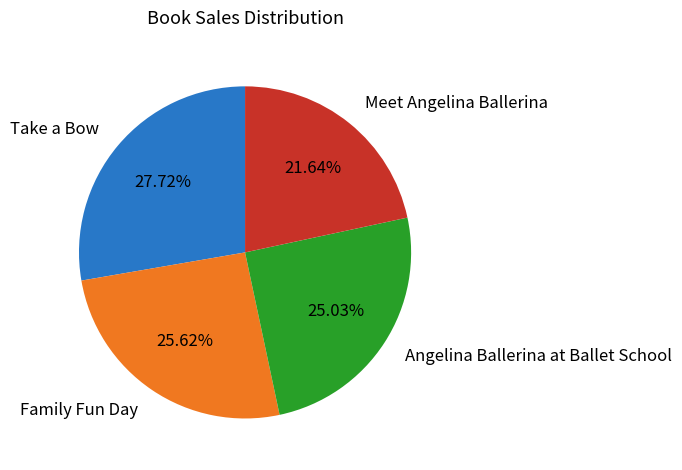

How many slices are in this pie chart?

4